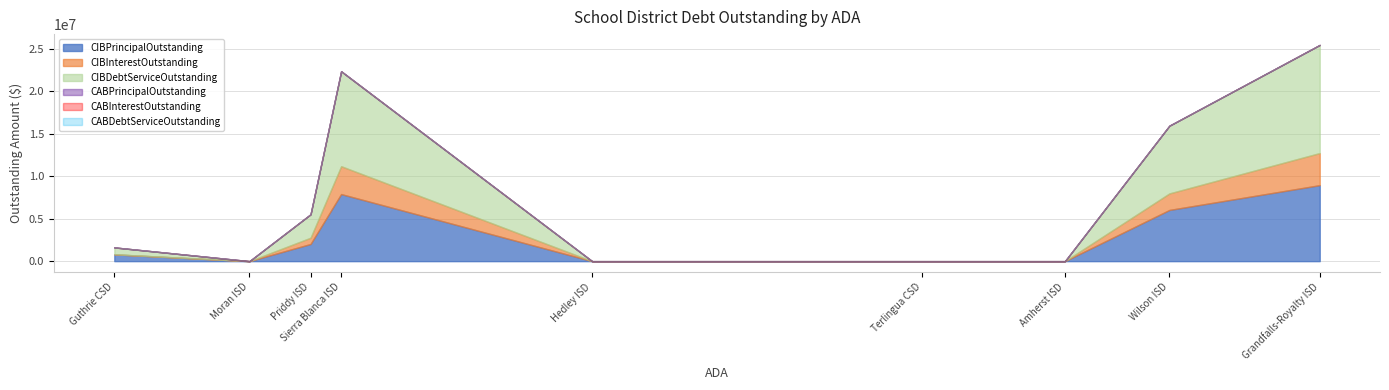

Is the value of CABDebtServiceOutstanding at Priddy ISD greater than the value of CABInterestOutstanding at Grandfalls-Royalty ISD?

No